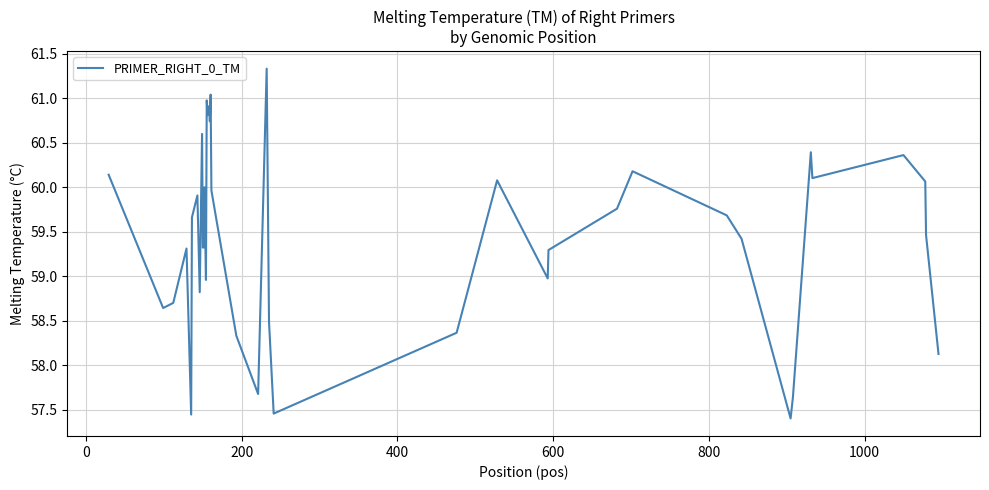

What is the greatest value displayed?

61.3